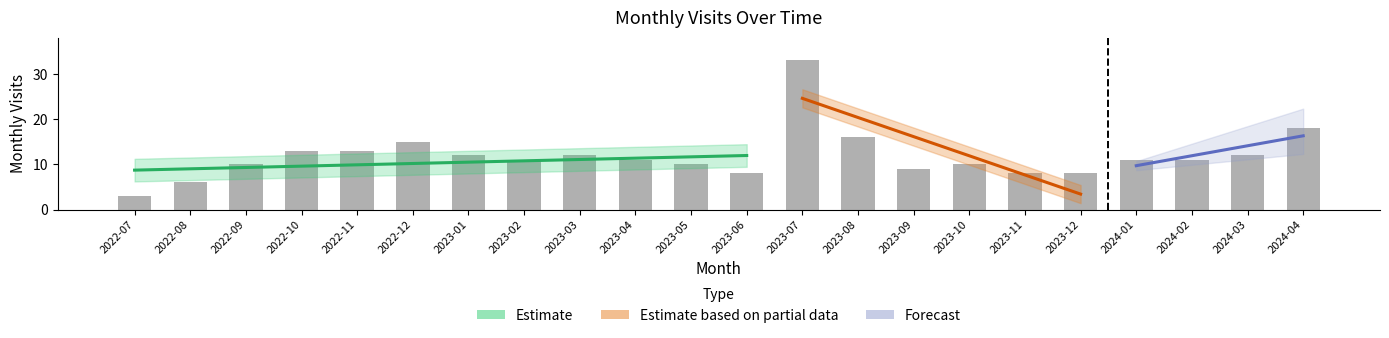

Where is the data nearest to the value 18?

2024-04